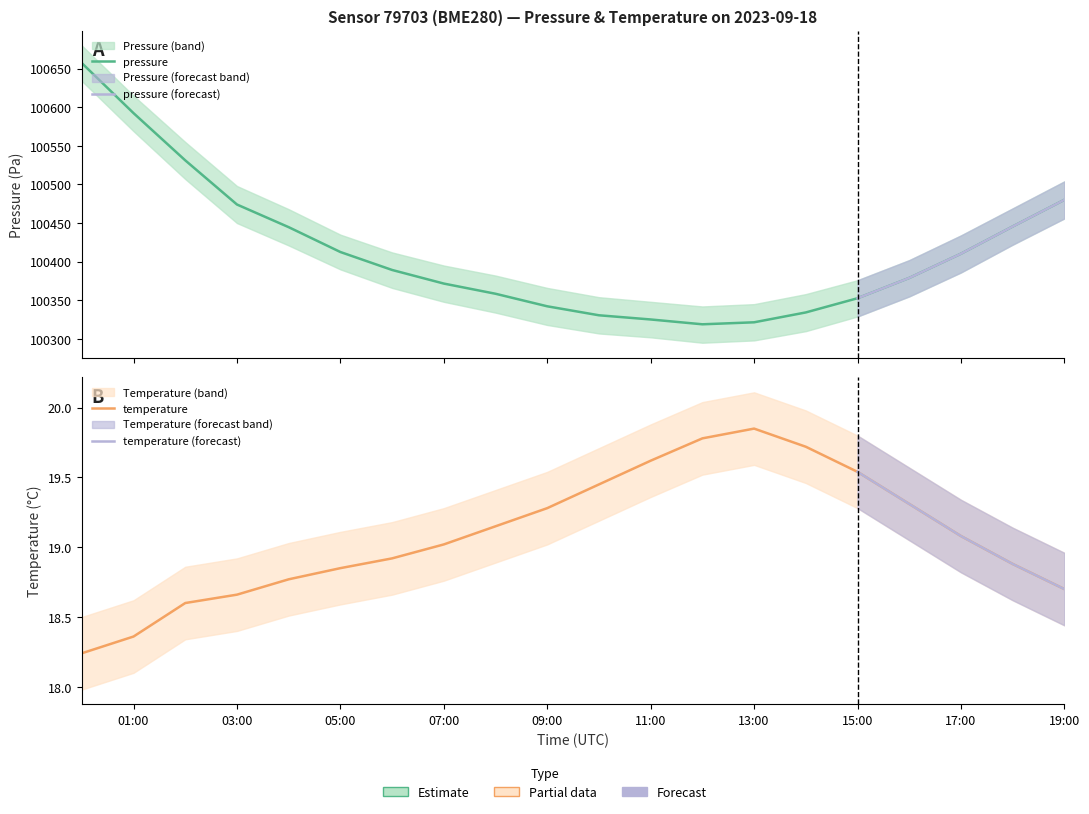

What is the label of the 11th point from the right?

09:00